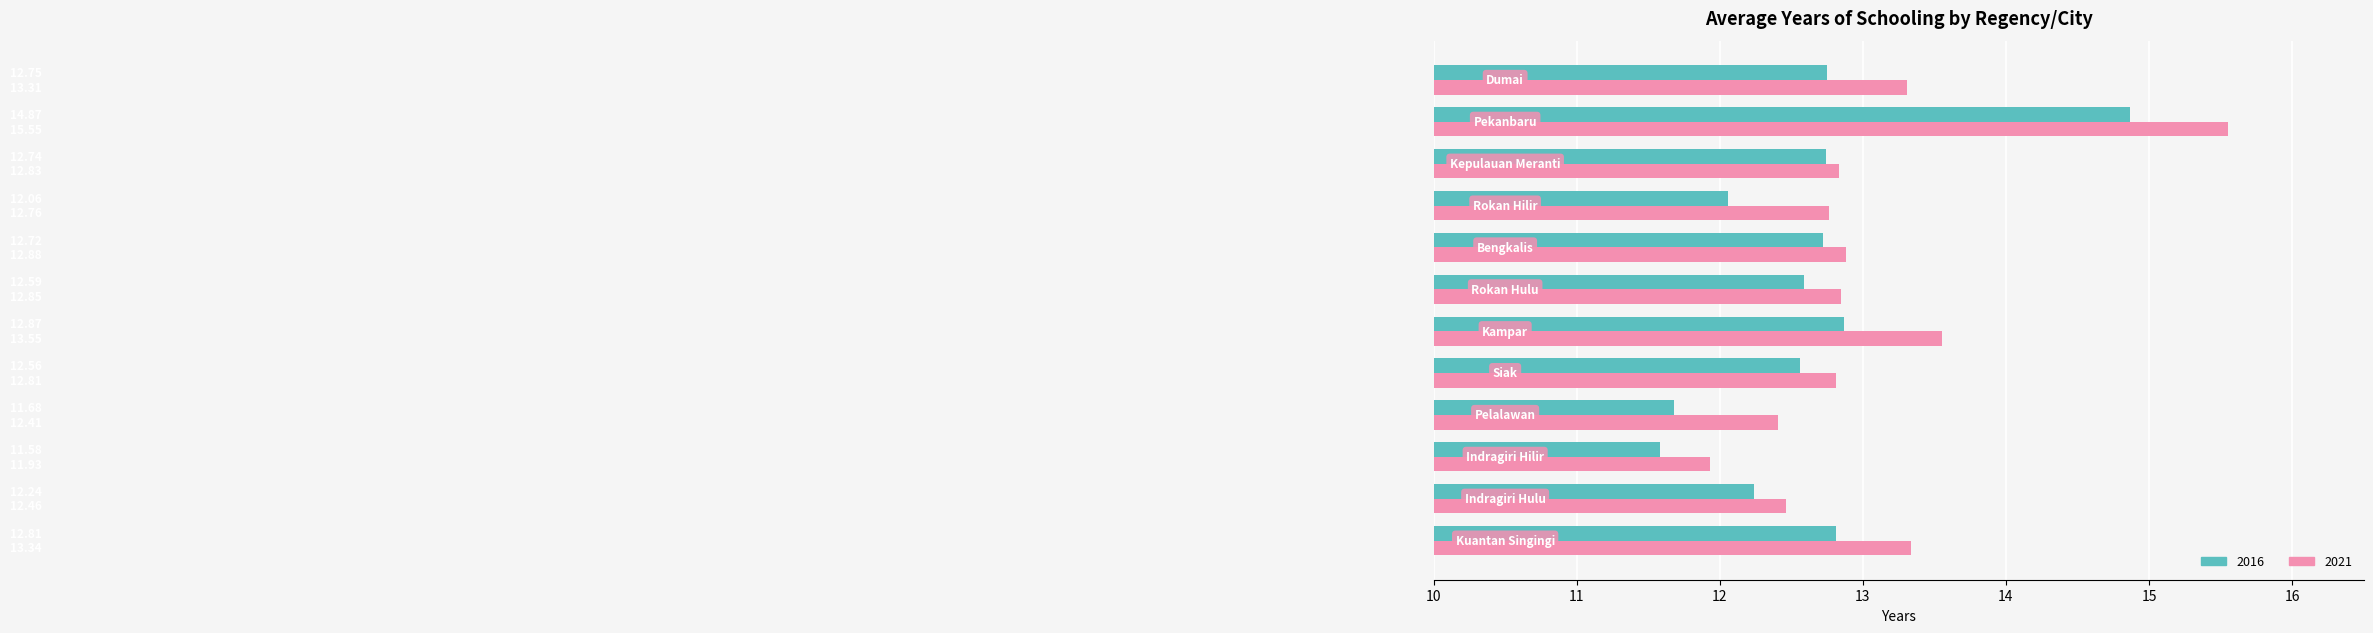

Rank the series by their maximum value, from highest to lowest.

2021, 2016